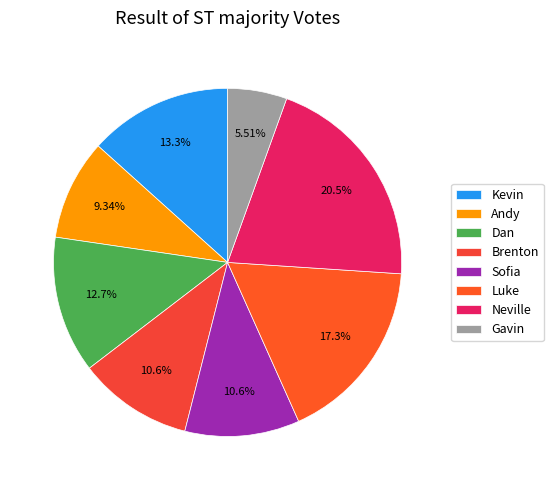

Is there any slice that represents more than half of the pie?

No